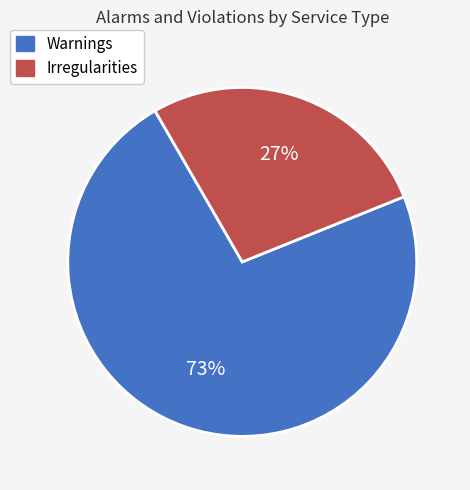

Is it true that Irregularities is 35% of the pie?

False